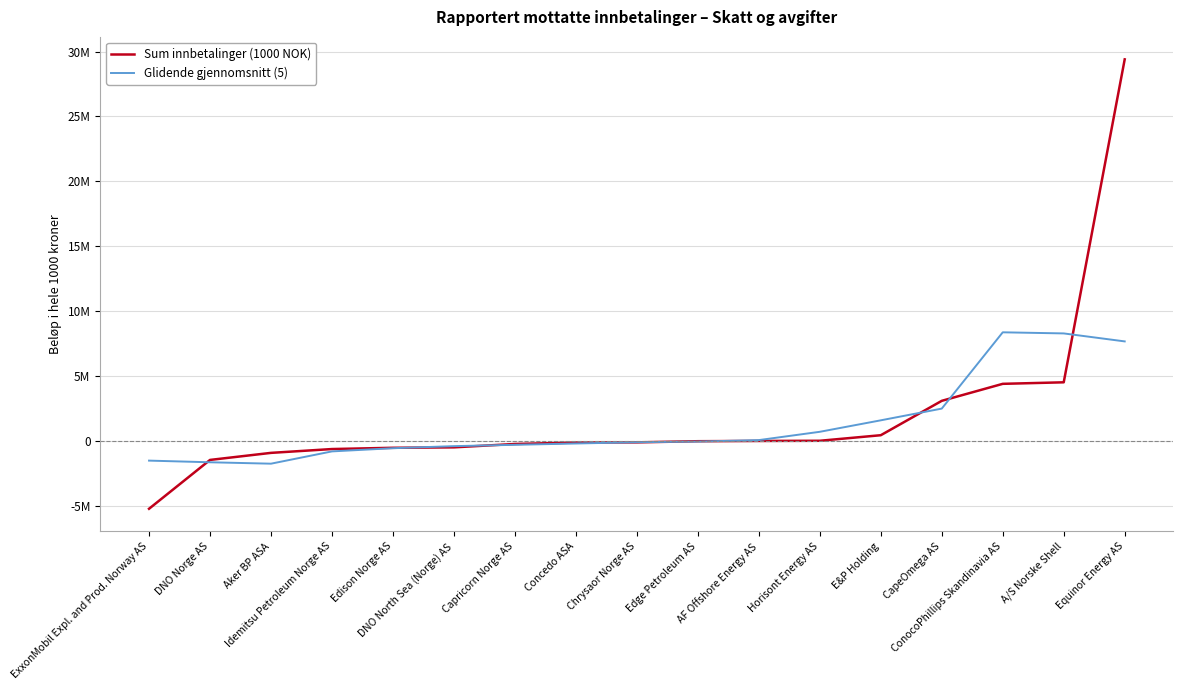

True or false: Glidende gjennomsnitt (5) has a value of 12722724.7 at Equinor Energy AS.

False